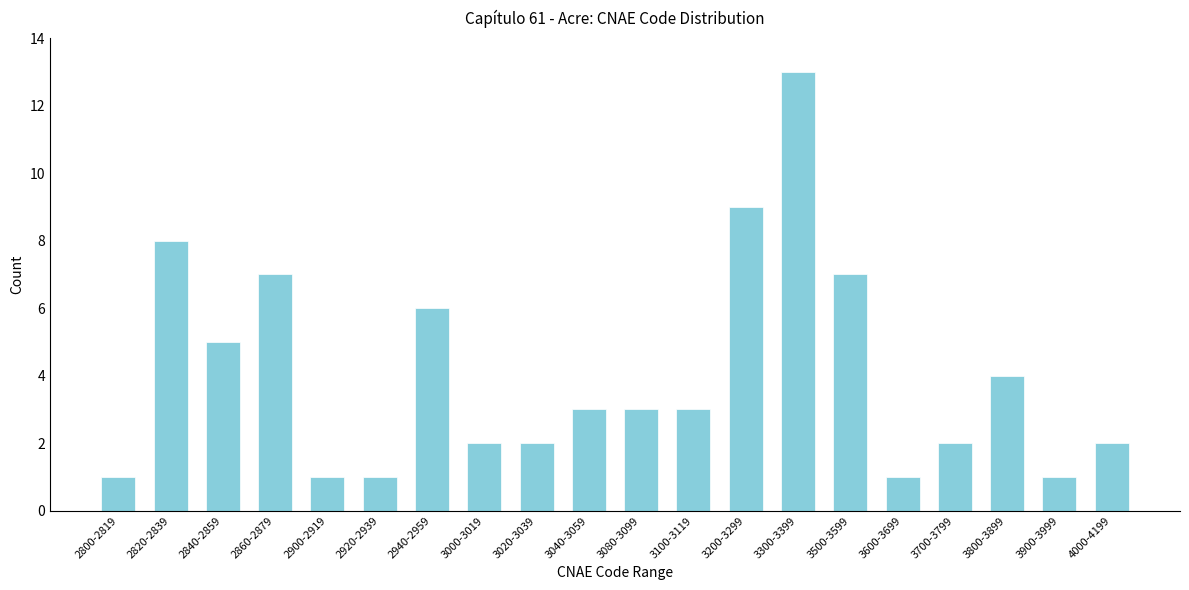

Reading right to left, list all the values displayed in this chart.

2	1	4	2	1	7	13	9	3	3	3	2	2	6	1	1	7	5	8	1